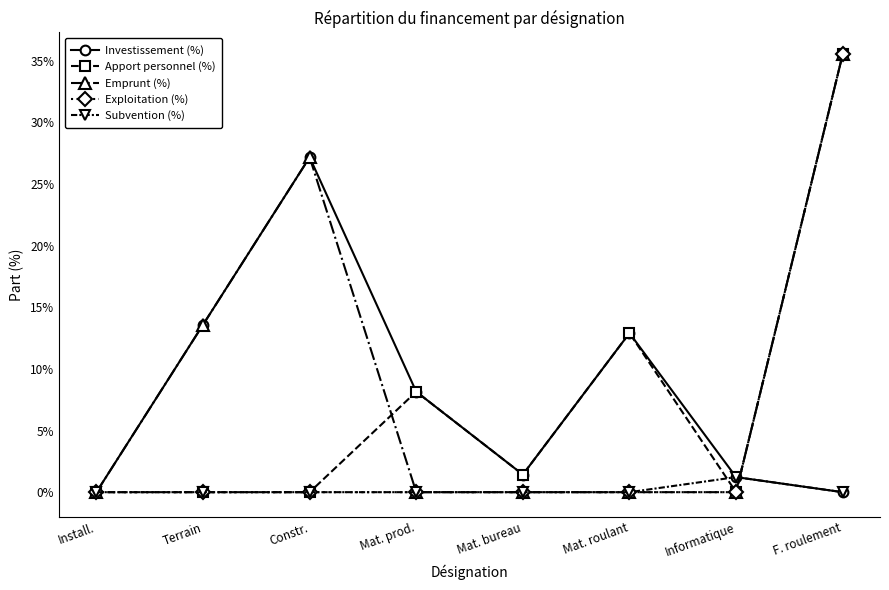

Which series has the largest total across all categories?

Emprunt (%)